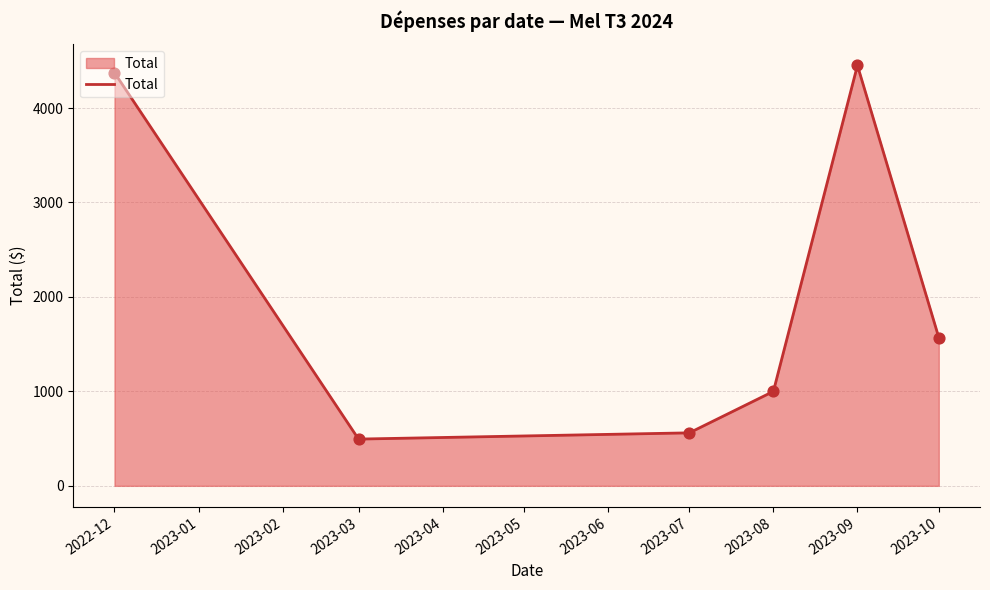

What is the change in value from 2022-12 to 2023-10?

-2803.8